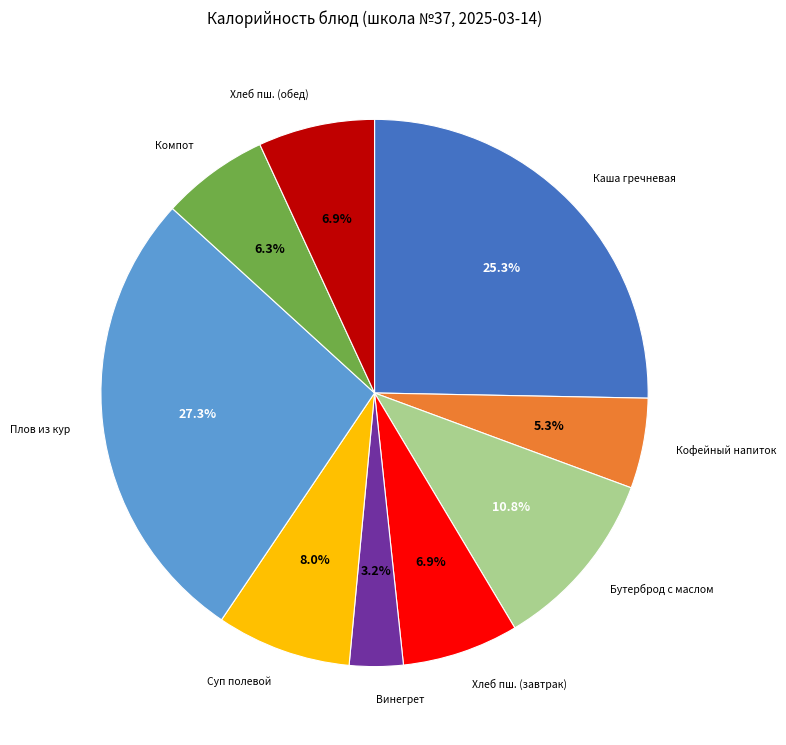

Between Хлеб пш. (завтрак) and Бутерброд с маслом, which is larger?

Бутерброд с маслом